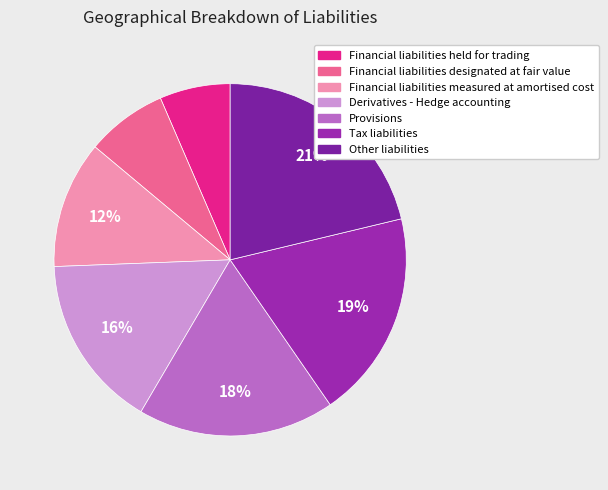

Is it true that Financial liabilities measured at amortised cost is 12% of the pie?

True